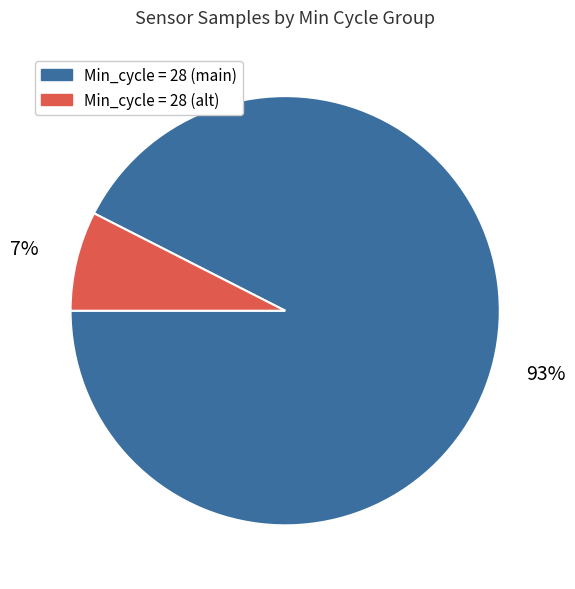

Does any single category account for the majority?

Yes